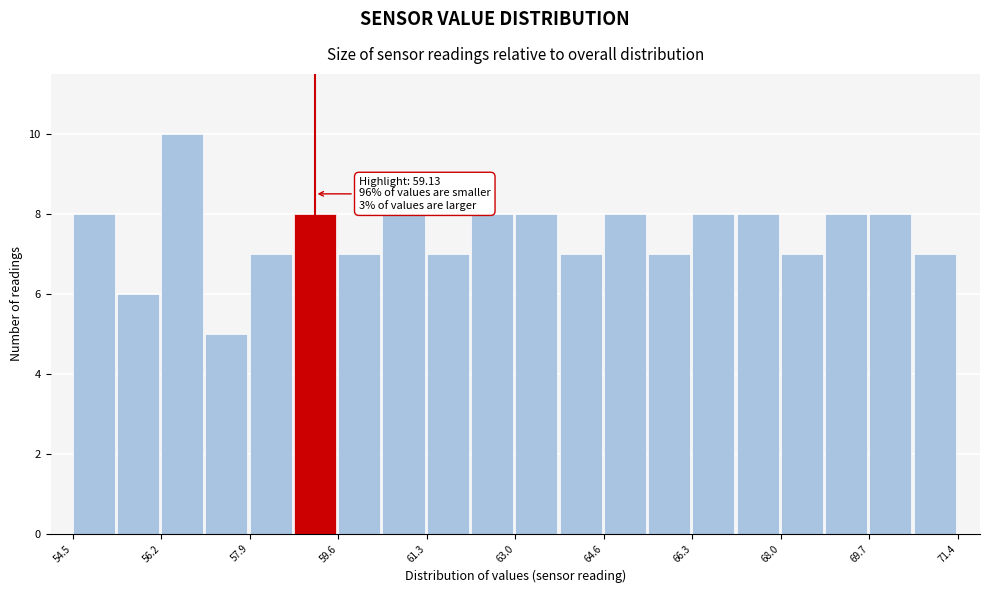

Over which range of the x-axis is the bar tallest?

56.2 to 57.0